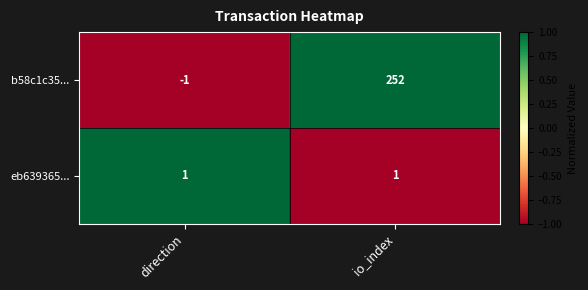

Which series has the widest spread of values?

b58c1c35...